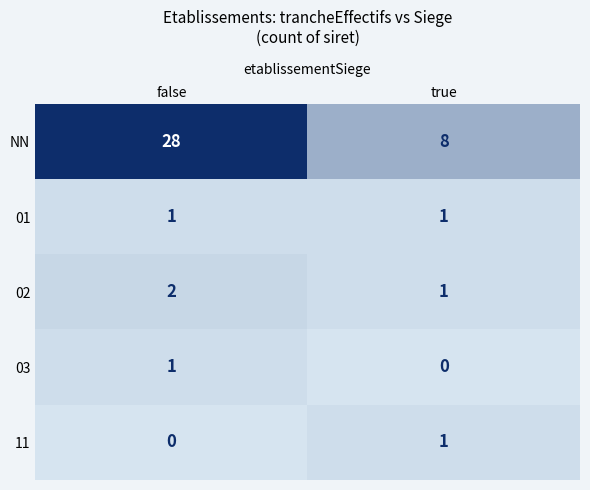

Rank the categories by NN value from lowest to highest.

true, false